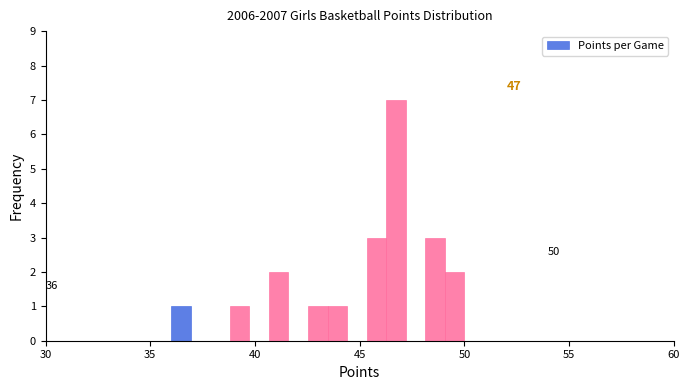

Around what value on the x-axis is the tallest bar? Give the approximate position of its centre, as read against the axis.

46.5